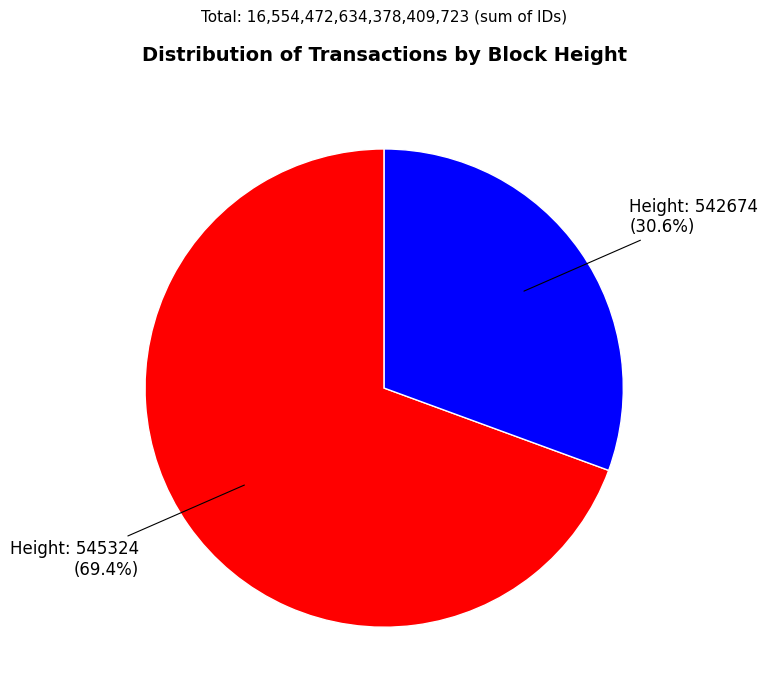

Does any single category account for the majority?

Yes